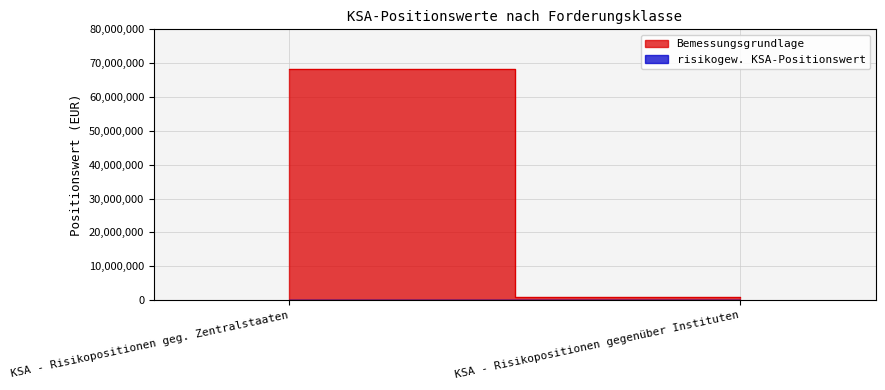

At how many categories does at least one series exceed 30542225?

1